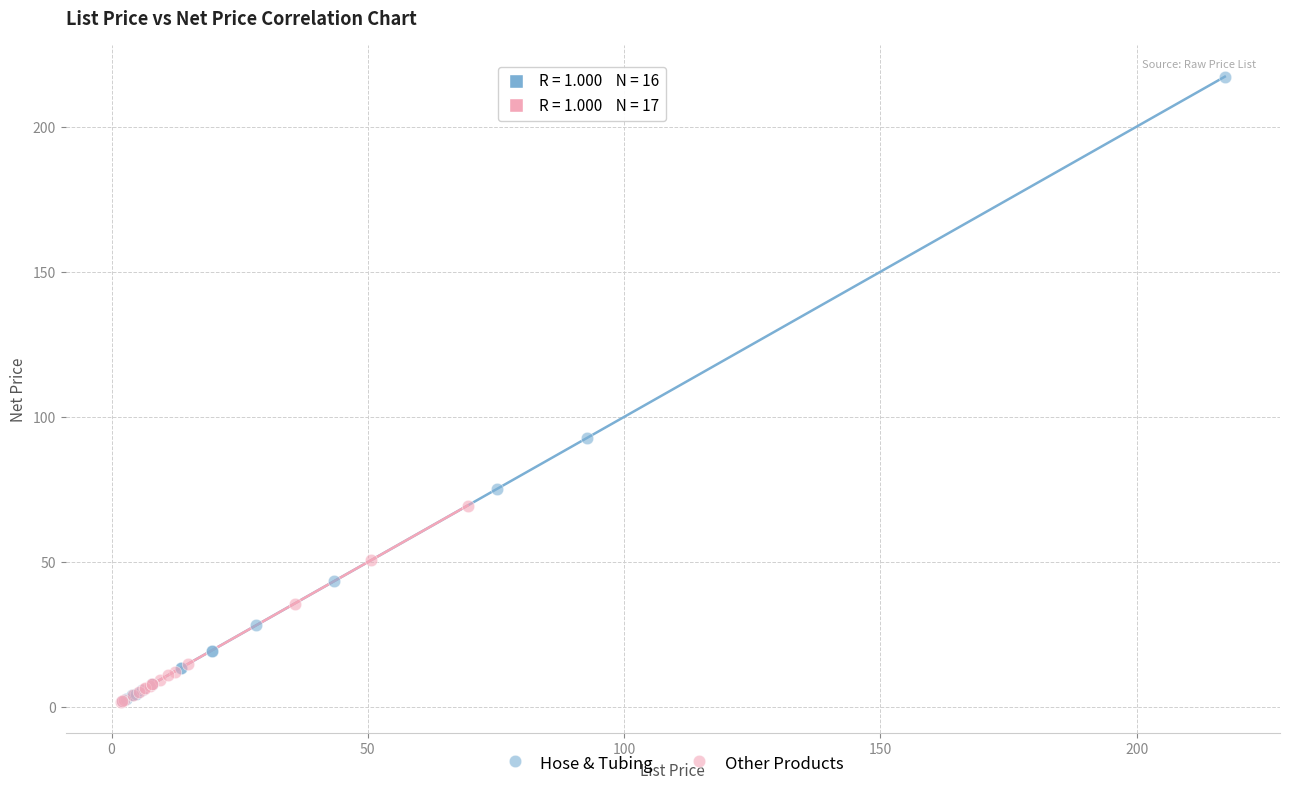

Which series contains the highest Y value?

Hose & Tubing